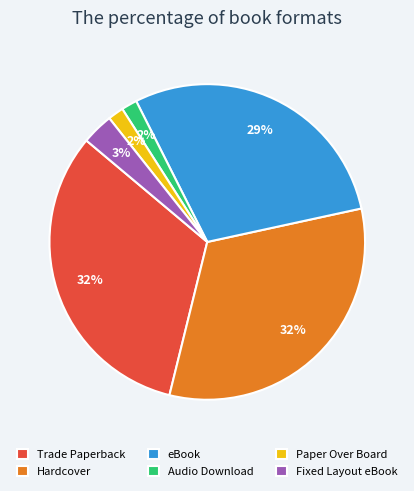

The Paper Over Board slice represents 2% of the pie. True or false?

True